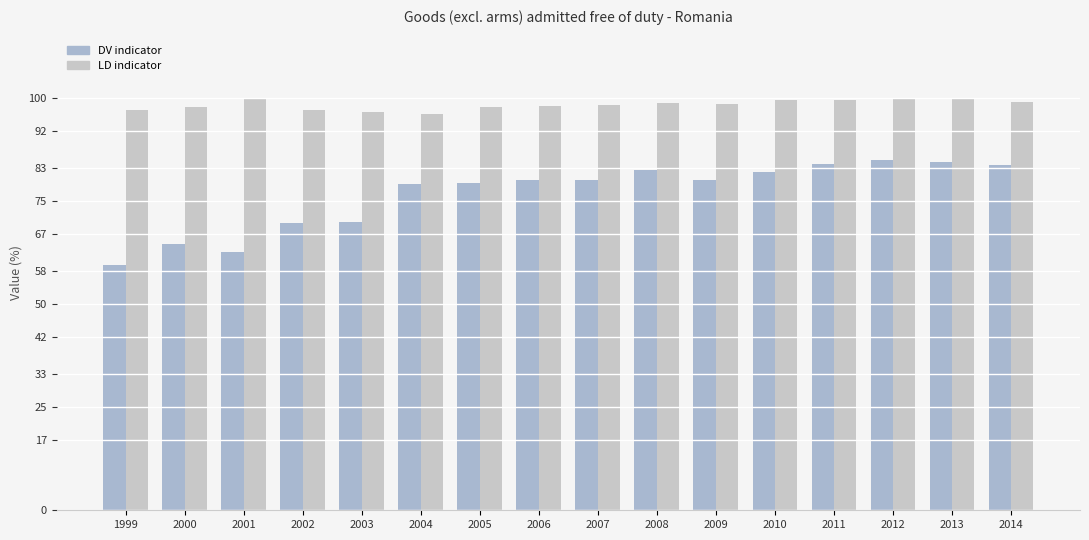

Reading left to right, what are all the values shown in this chart?

TM.MRC.NOTX.DV.ZS: 1999=59.4	2000=64.5	2001=62.7	2002=69.6	2003=69.8	2004=79.1	2005=79.4	2006=80.0	2007=80.1	2008=82.5	2009=80.1	2010=82.0	2011=83.8	2012=84.8	2013=84.3	2014=83.7
TM.MRC.NOTX.LD.ZS: 1999=96.9	2000=97.8	2001=99.8	2002=97.0	2003=96.6	2004=96.0	2005=97.8	2006=98.0	2007=98.2	2008=98.7	2009=98.4	2010=99.4	2011=99.5	2012=99.6	2013=99.5	2014=99.0